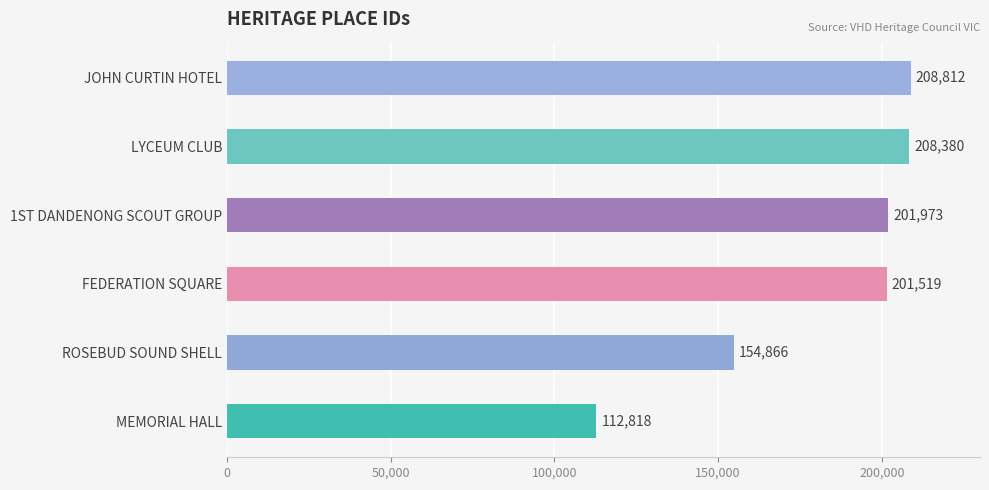

What value does the data have at MEMORIAL HALL?

112818